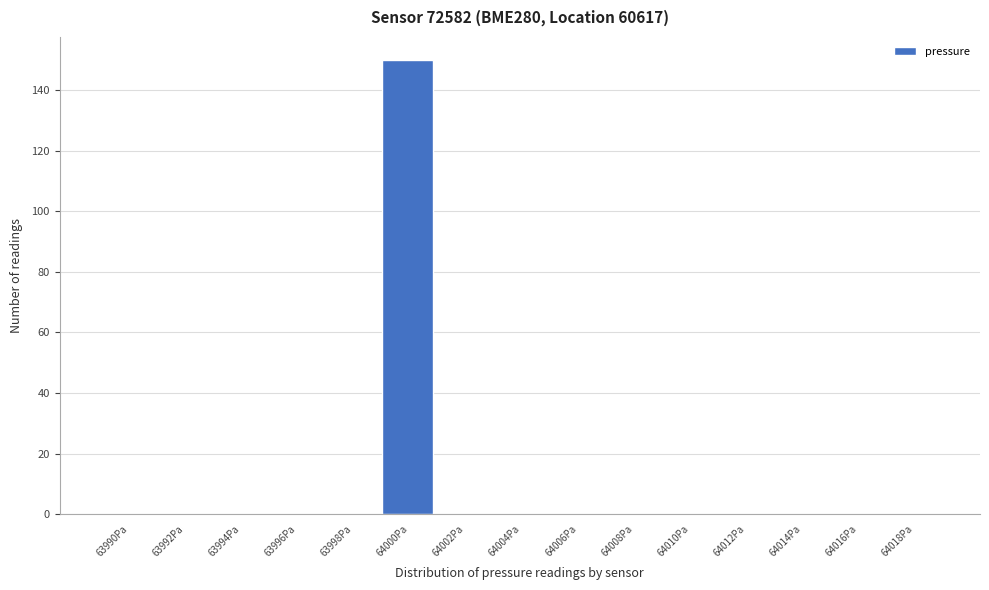

Reading right to left, what are all the values shown in this chart?

64018Pa=0	64016Pa=0	64014Pa=0	64012Pa=0	64010Pa=0	64008Pa=0	64006Pa=0	64004Pa=0	64002Pa=0	64000Pa=150	63998Pa=0	63996Pa=0	63994Pa=0	63992Pa=0	63990Pa=0